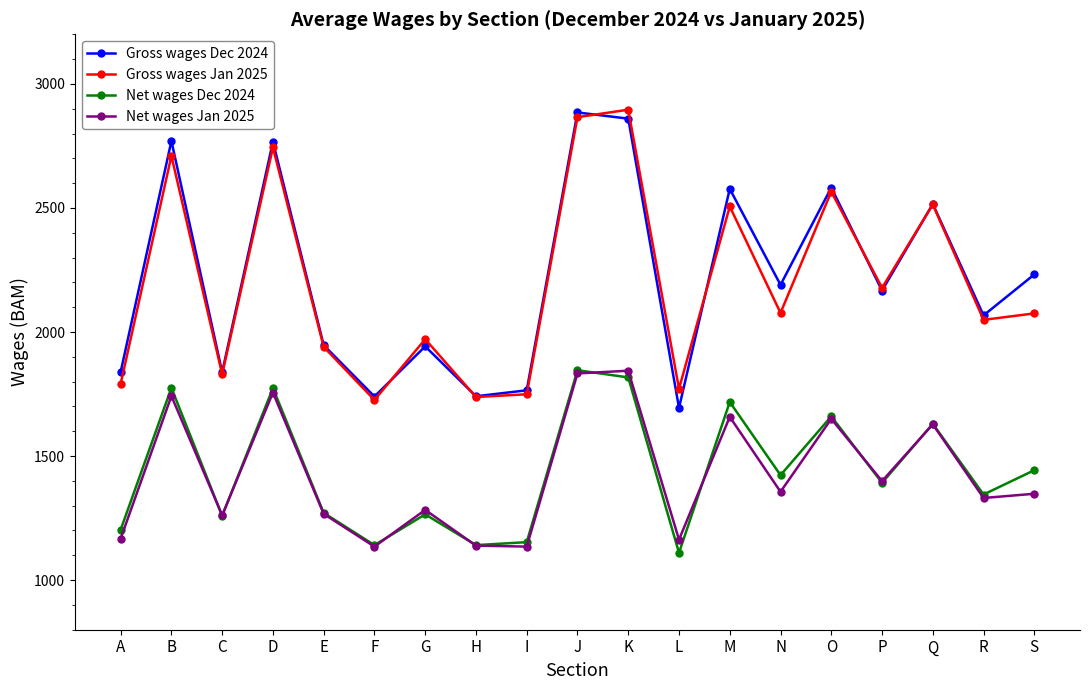

How many interior local valleys does the Gross wages Jan 2025 series have?

7